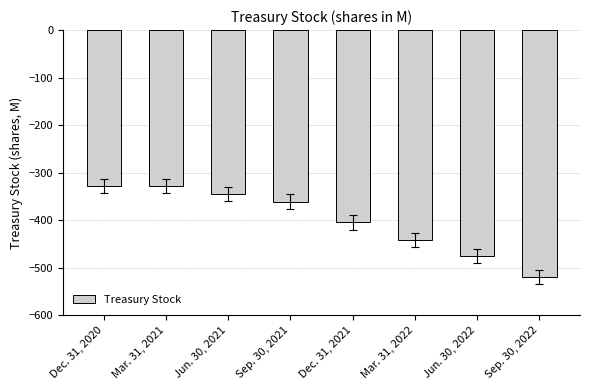

What is the label of the 6th bar from the left?

Mar. 31, 2022